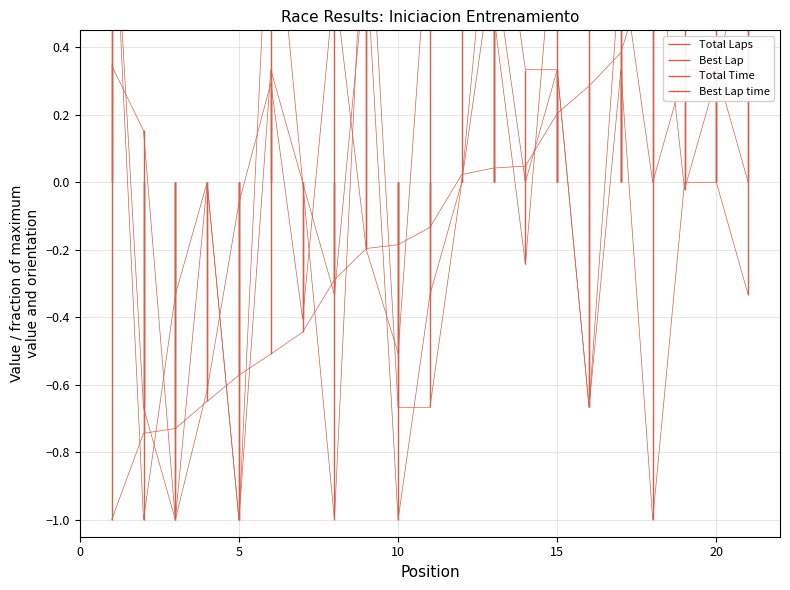

What is the value of the Best Lap point at the 9th from the left?

1.0